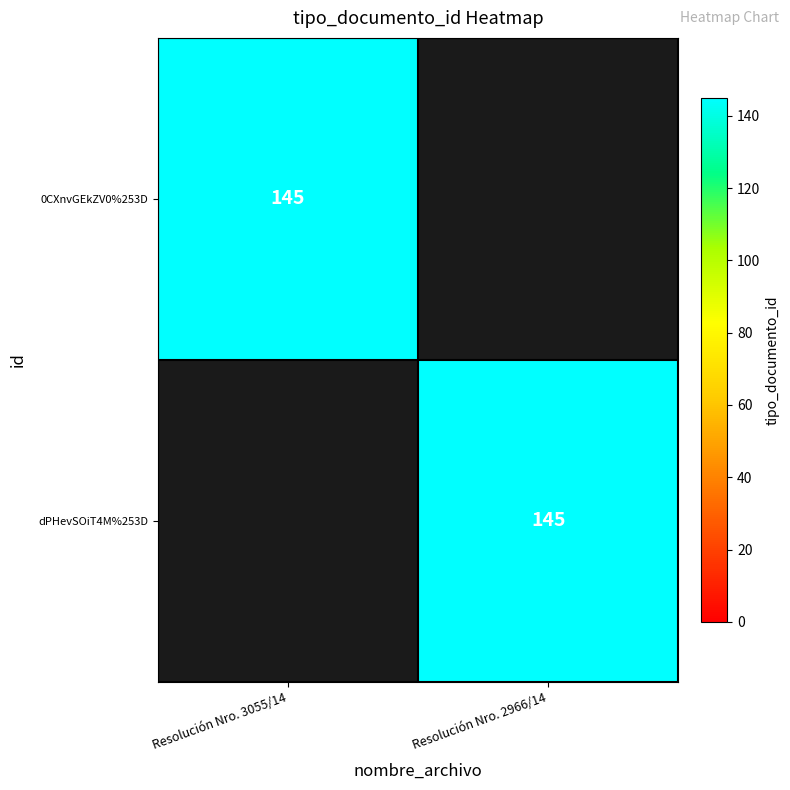

What is the spread (max minus min) of values at Resolución Nro. 3055/14?

145